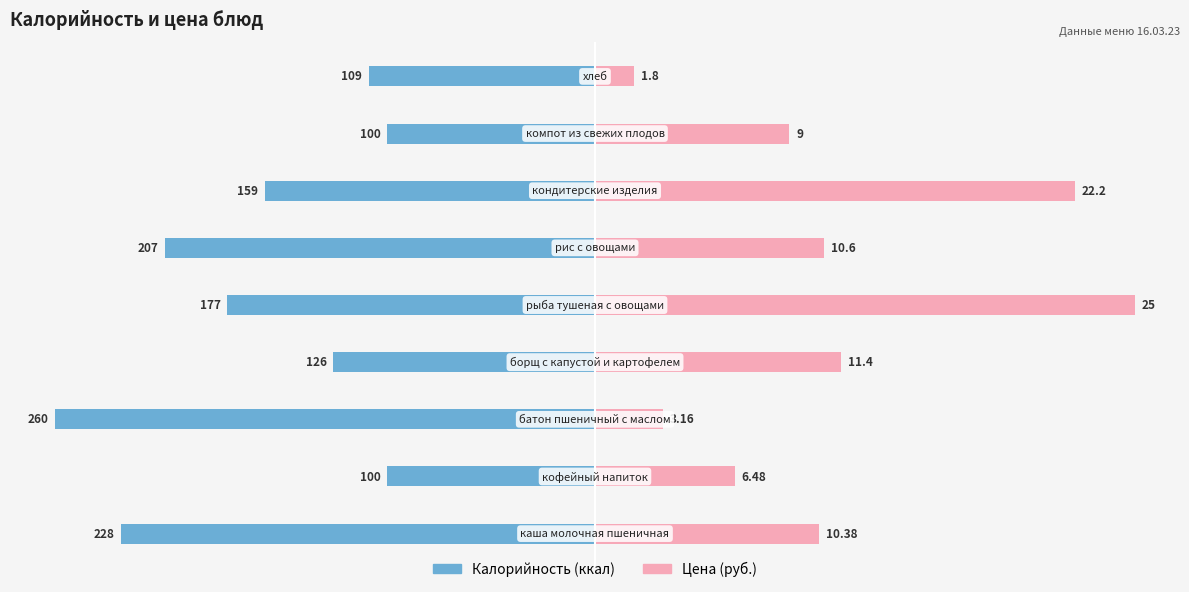

Which series changed the most between 1 and 7?

Цена (руб.)